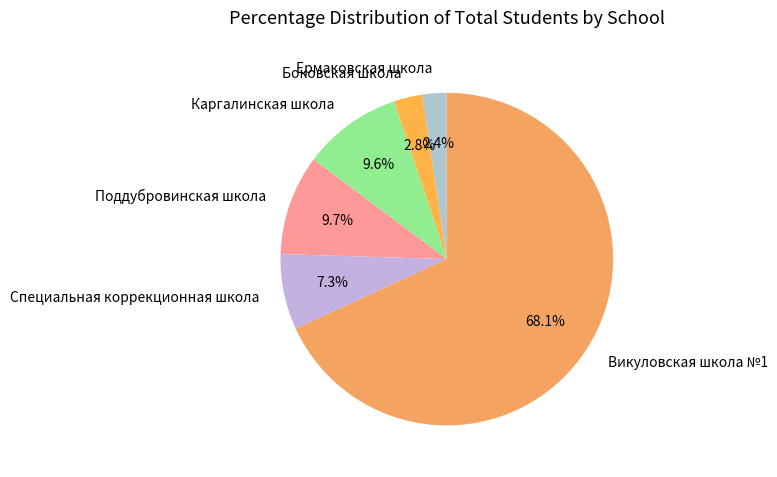

Does Викуловская школа №1 account for over 50% of the chart?

Yes